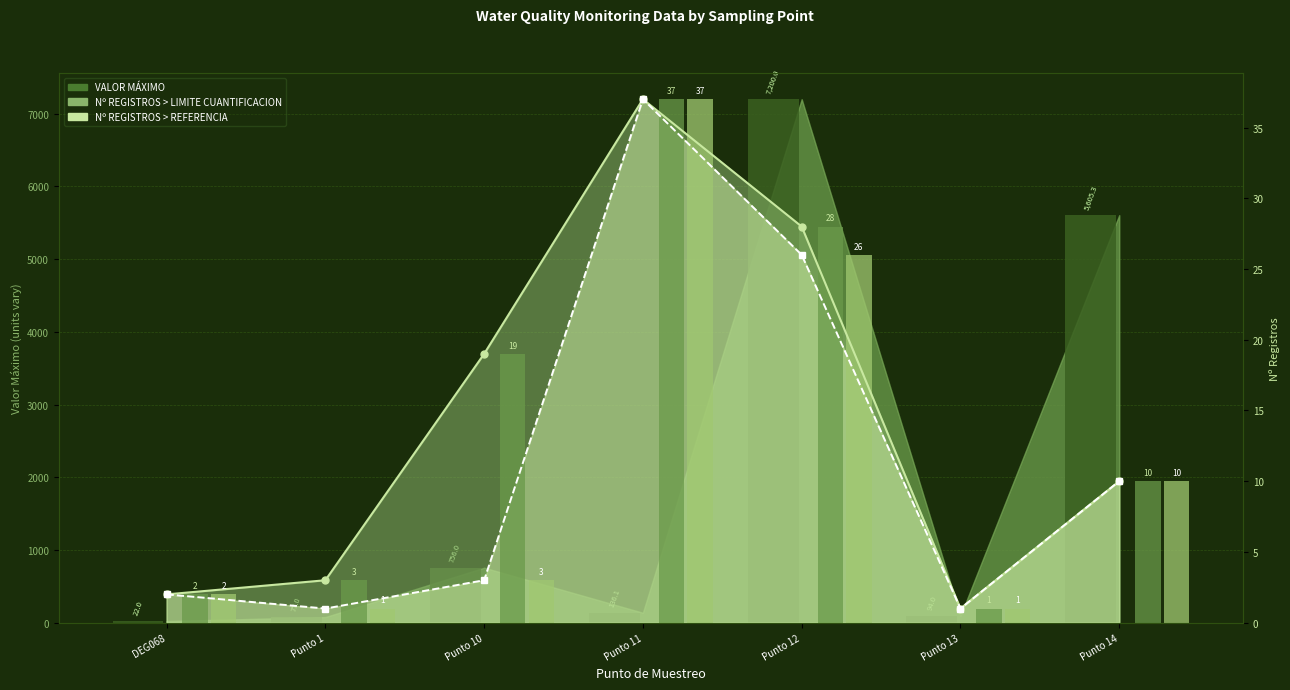

What is the label of the 6th bar from the right?

Punto 1